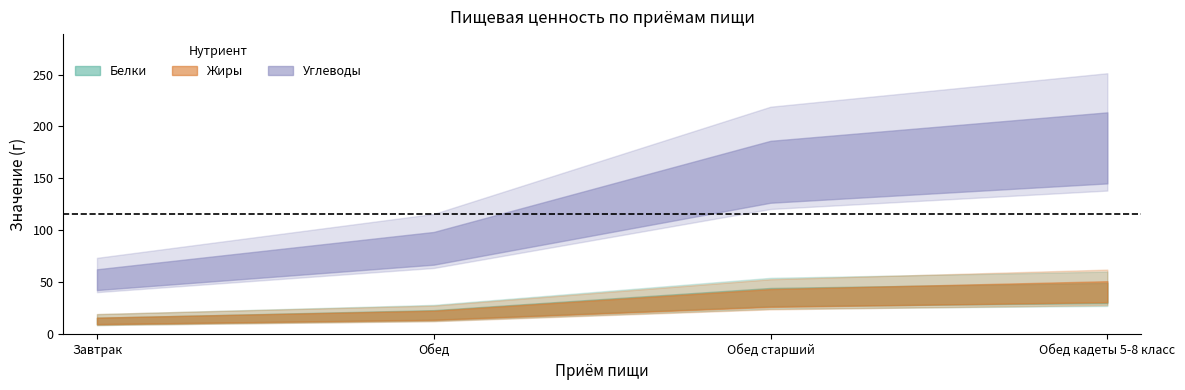

What value does the Жиры series have at Обед кадеты 5-8 класс?

62.1